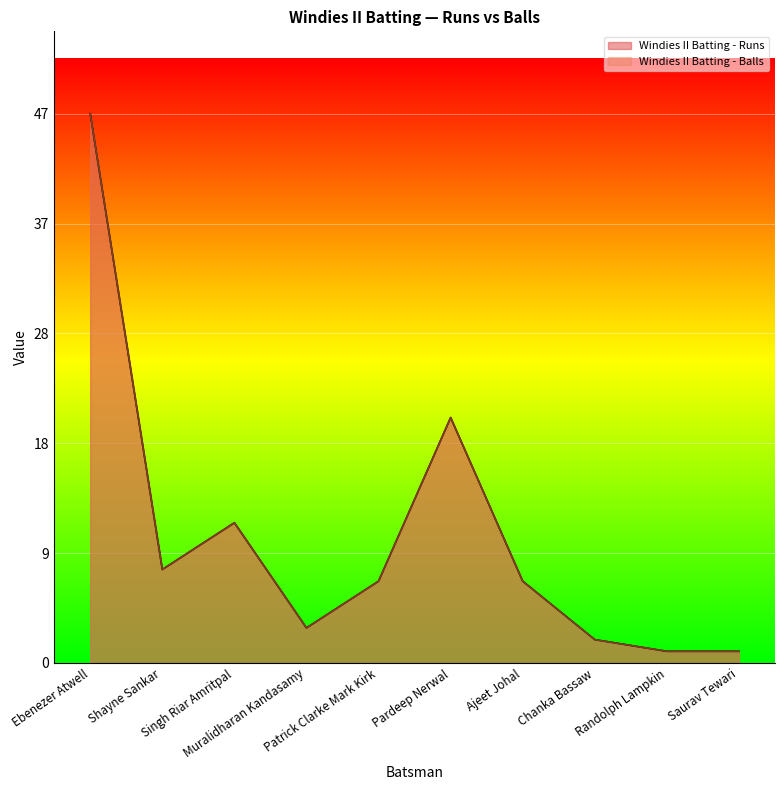

True or false: Windies II Batting - Runs has more than 1 interior local peaks.

True